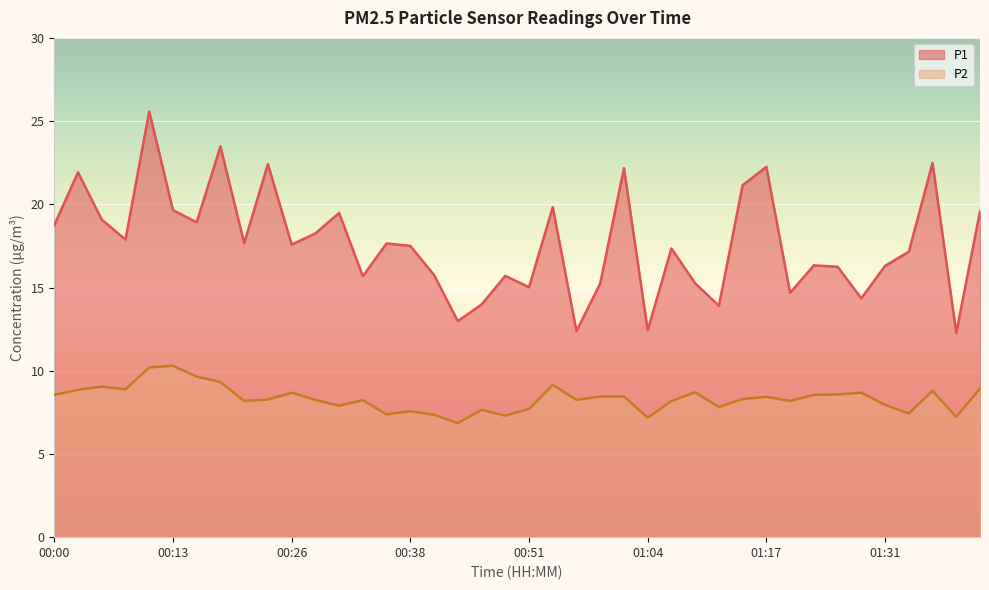

What is the difference between the P1 values at 00:03 and 01:01?

0.2